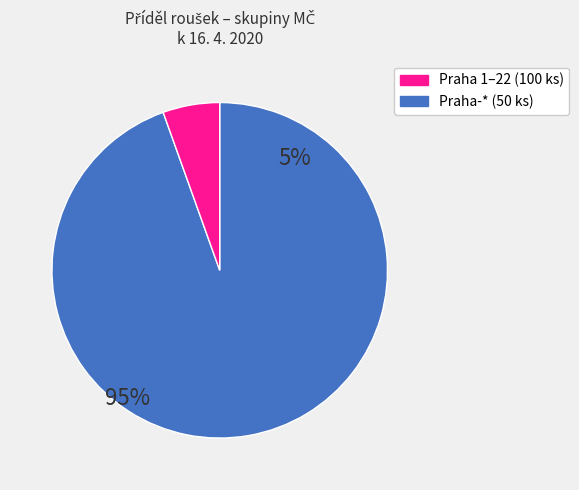

Is there any slice that represents more than half of the pie?

Yes